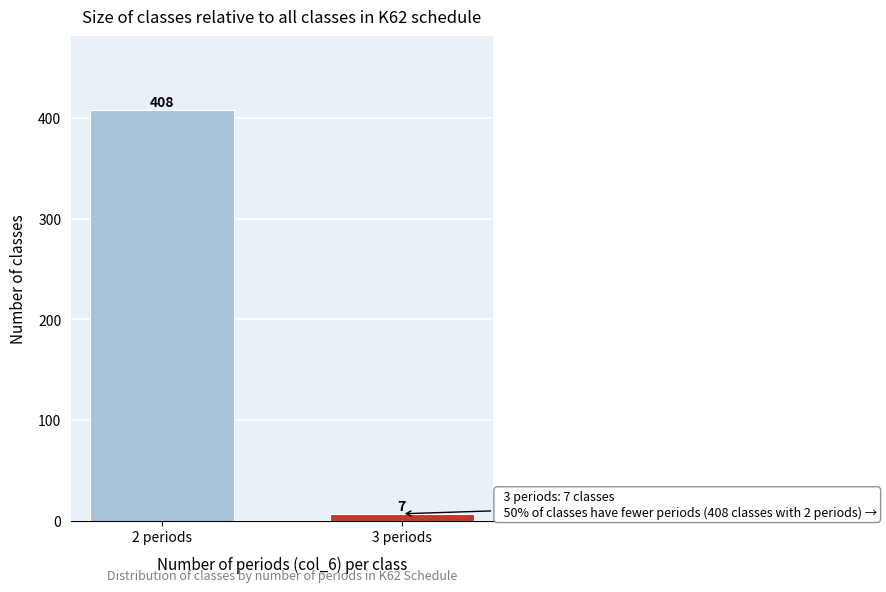

Reading right to left, transcribe all the data shown in this chart.

3 periods=7	2 periods=408